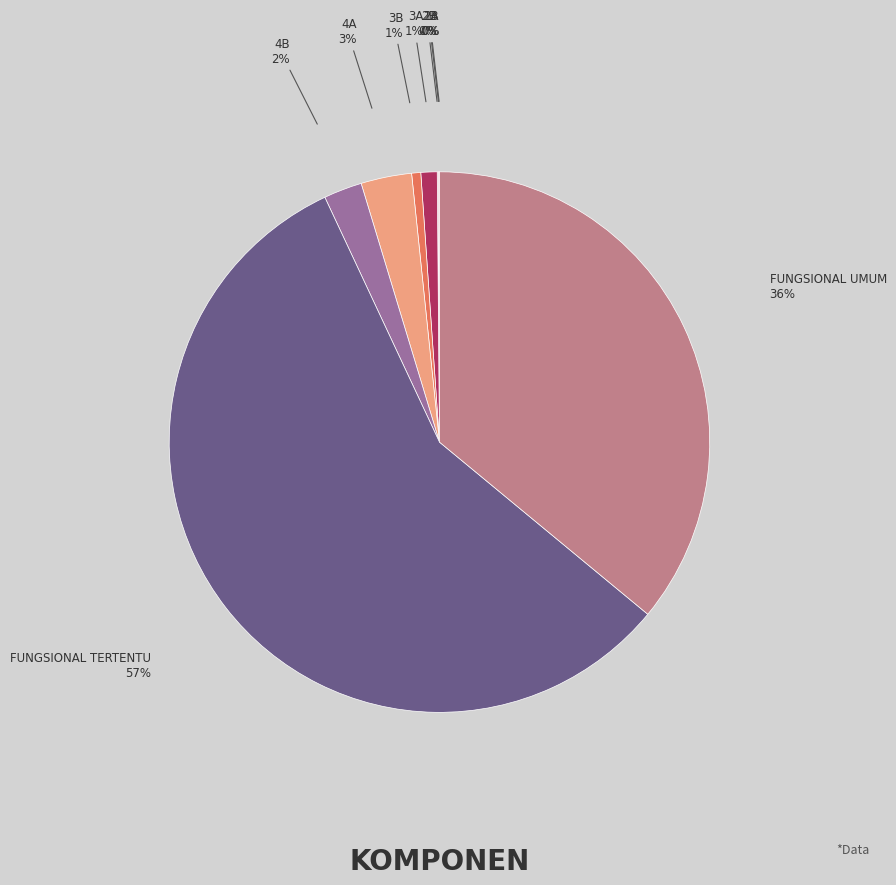

Which category accounts for the majority?

FUNGSIONAL TERTENTU